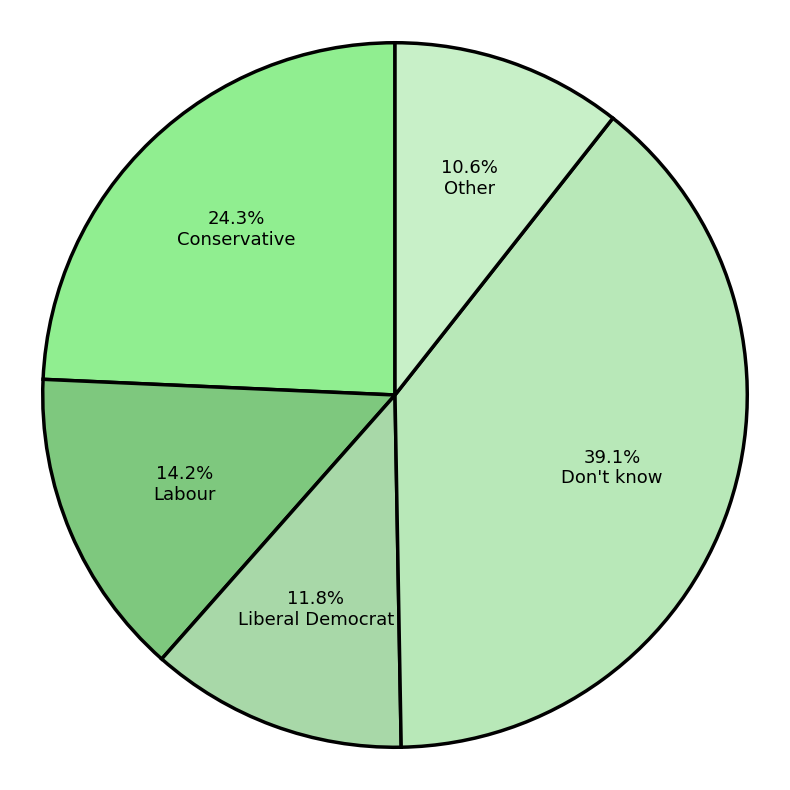

To the nearest percent, what is the difference between the largest and smallest slice percentages?

28%